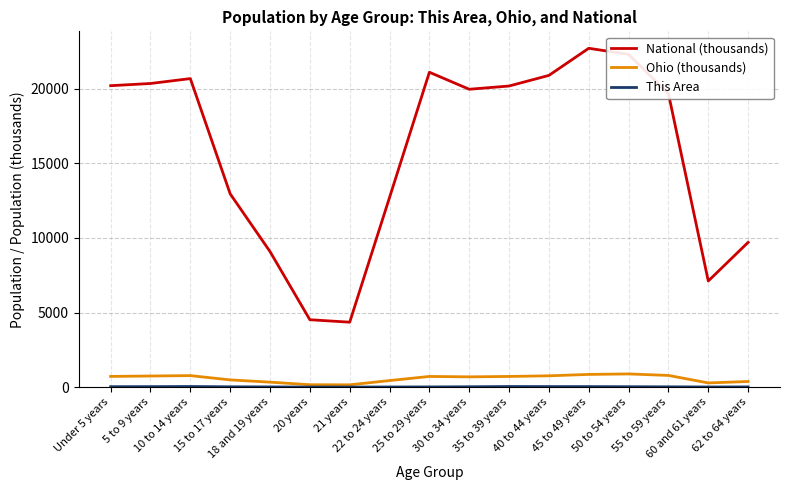

True or false: Ohio (thousands) and National (thousands) intersect in this chart.

False